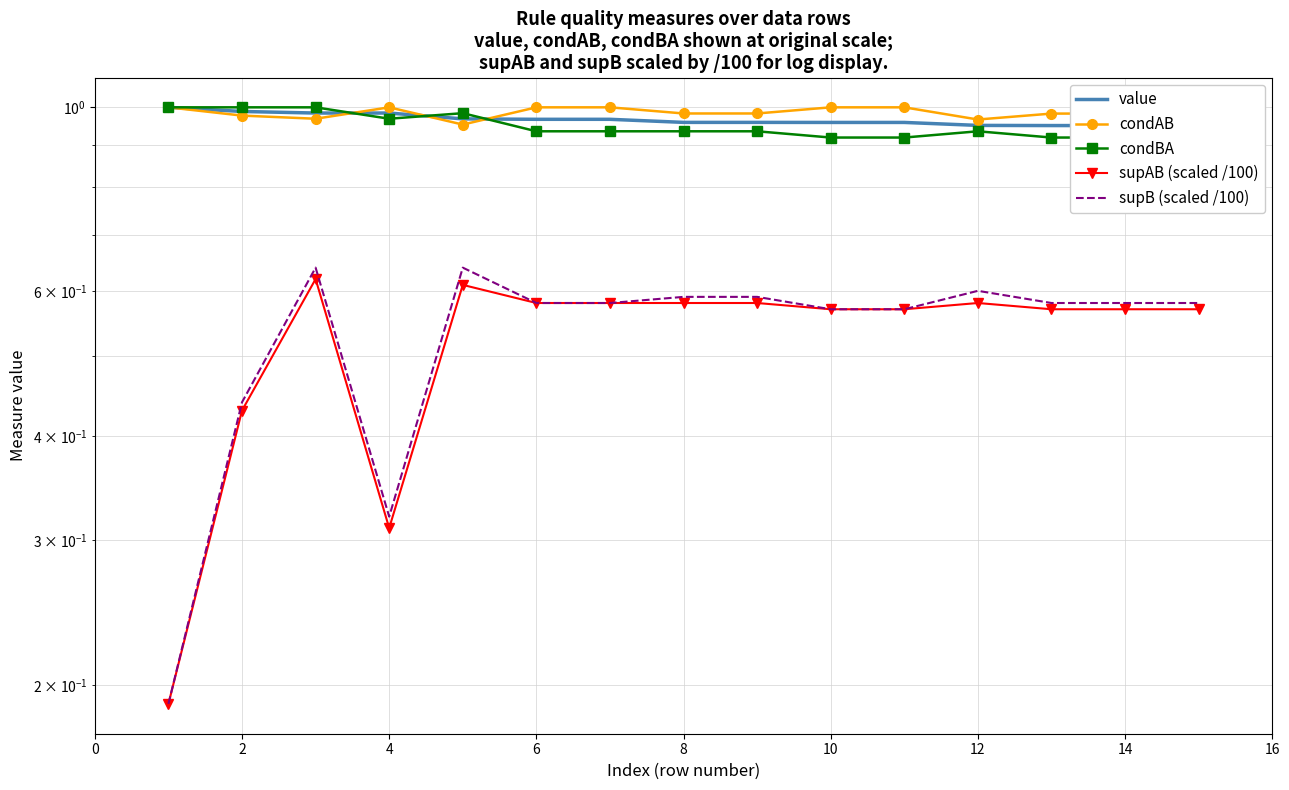

How many distinct data groups are displayed?

5